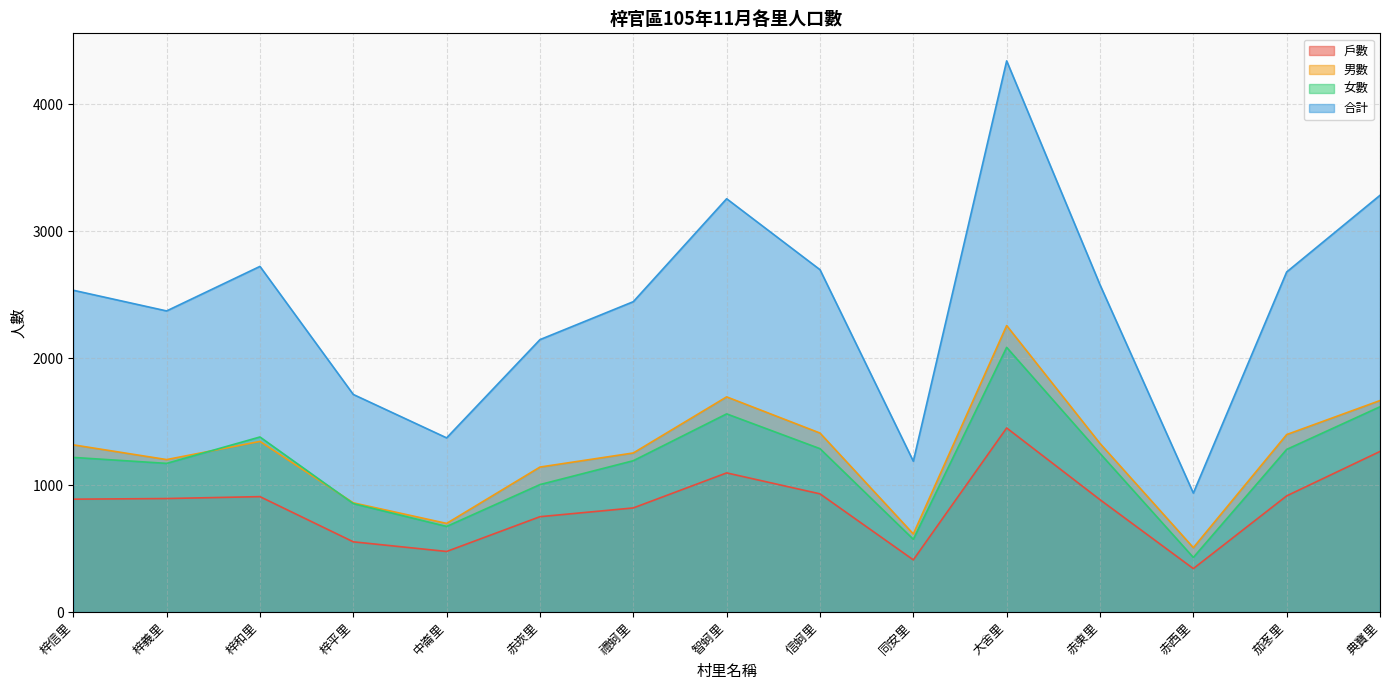

True or false: 男數 and 合計 intersect in this chart.

False